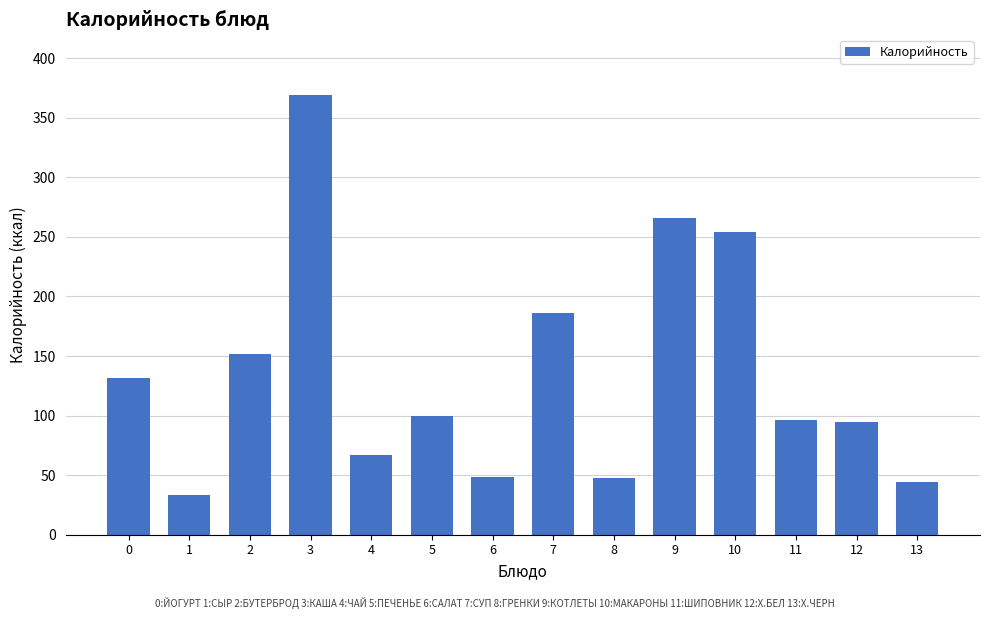

The value at 7 is 186.0. True or false?

True